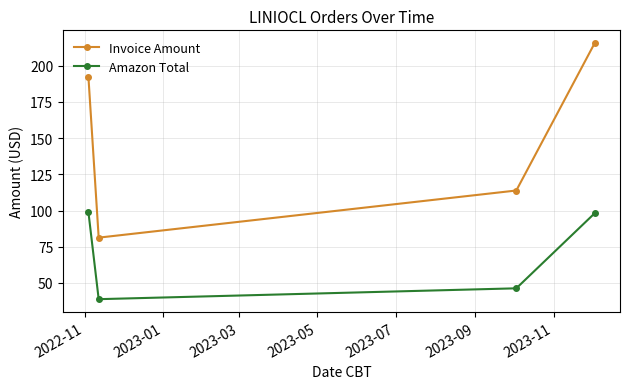

At how many categories does at least one series exceed 44?

4